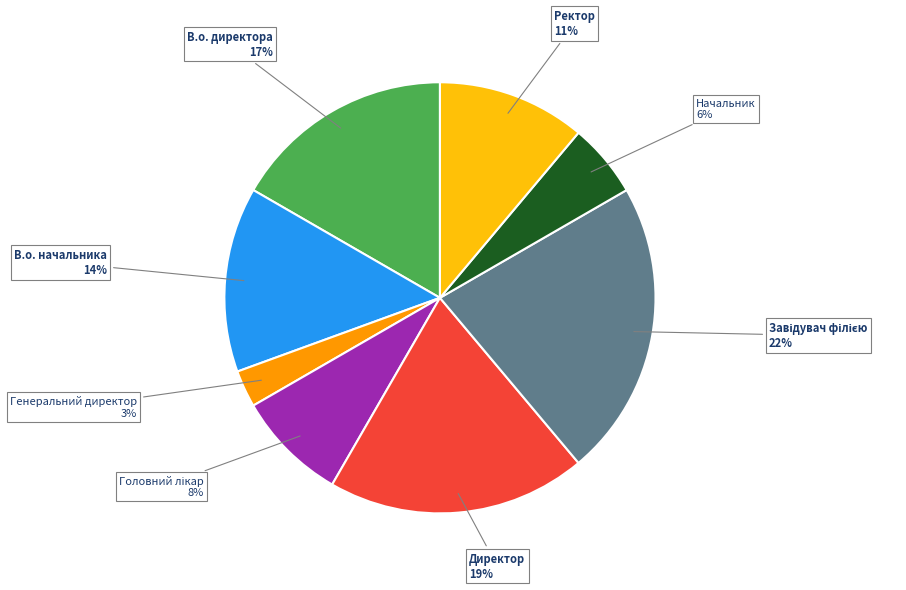

How many slices are in this pie chart?

8